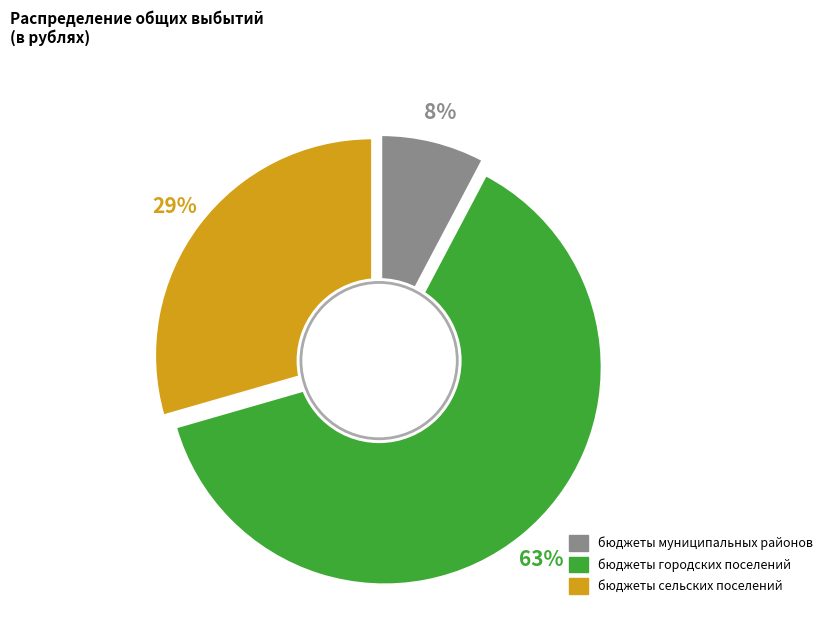

Which slice is the largest?

бюджеты городских поселений